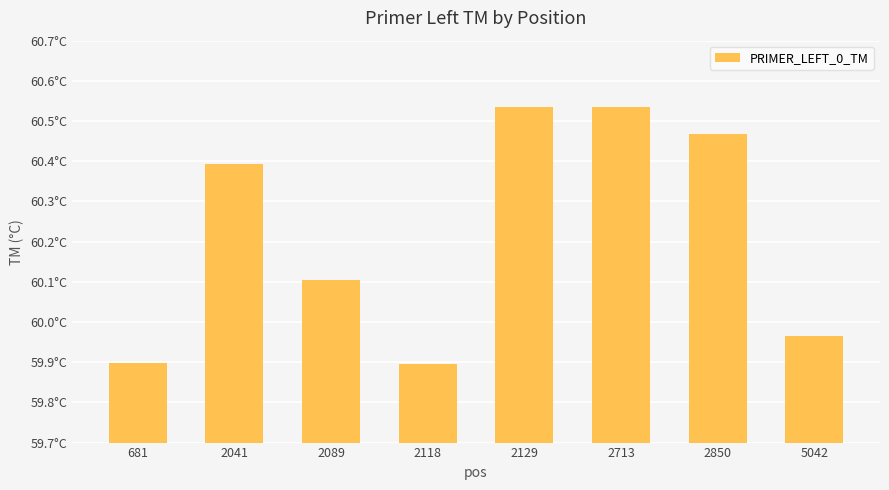

Does the chart contain any negative values?

No